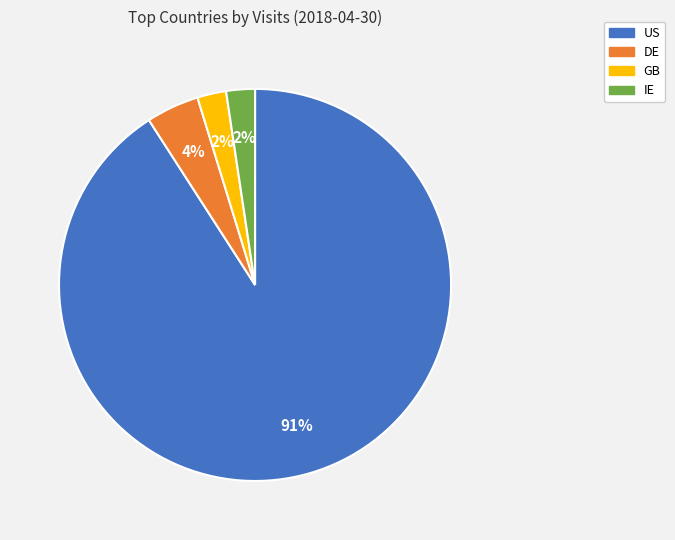

Is it true that US is 84% of the pie?

False